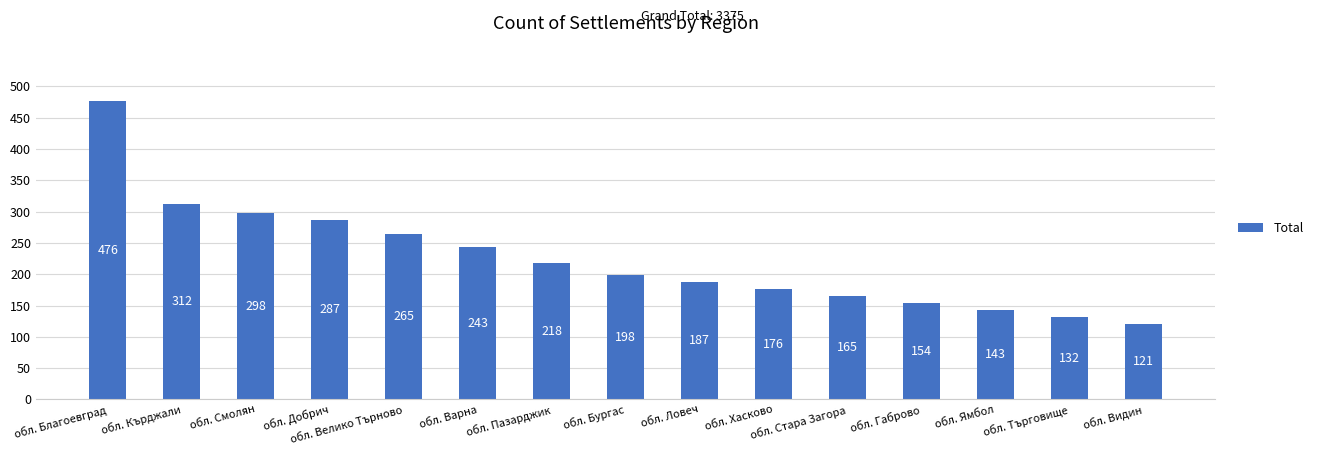

At which category does the chart reach its minimum across all series?

обл. Видин